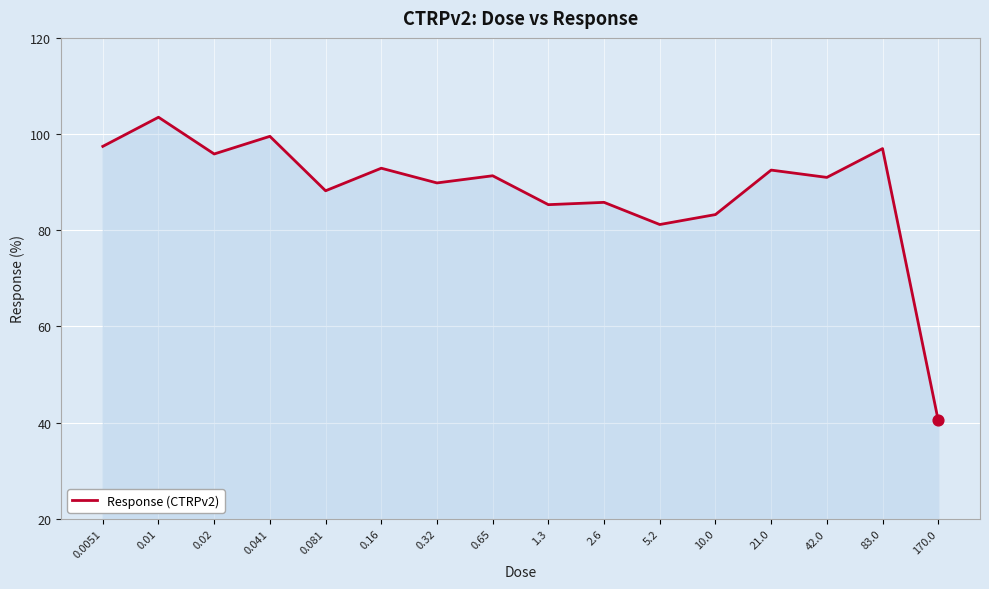

What is the ratio of the value at 0.02 to the value at 0.041?

1.0